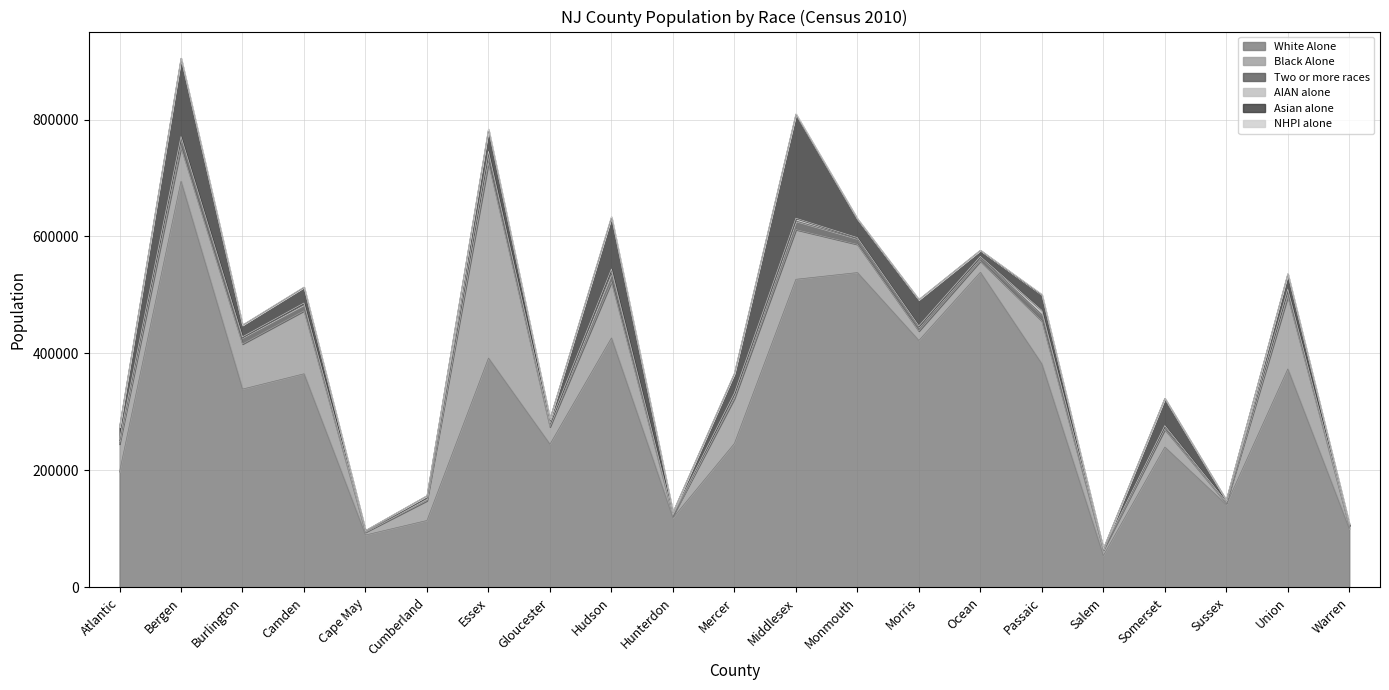

What are all the series names shown in the legend?

White Alone, Black Alone, Two or more races, AIAN alone, Asian alone, NHPI alone